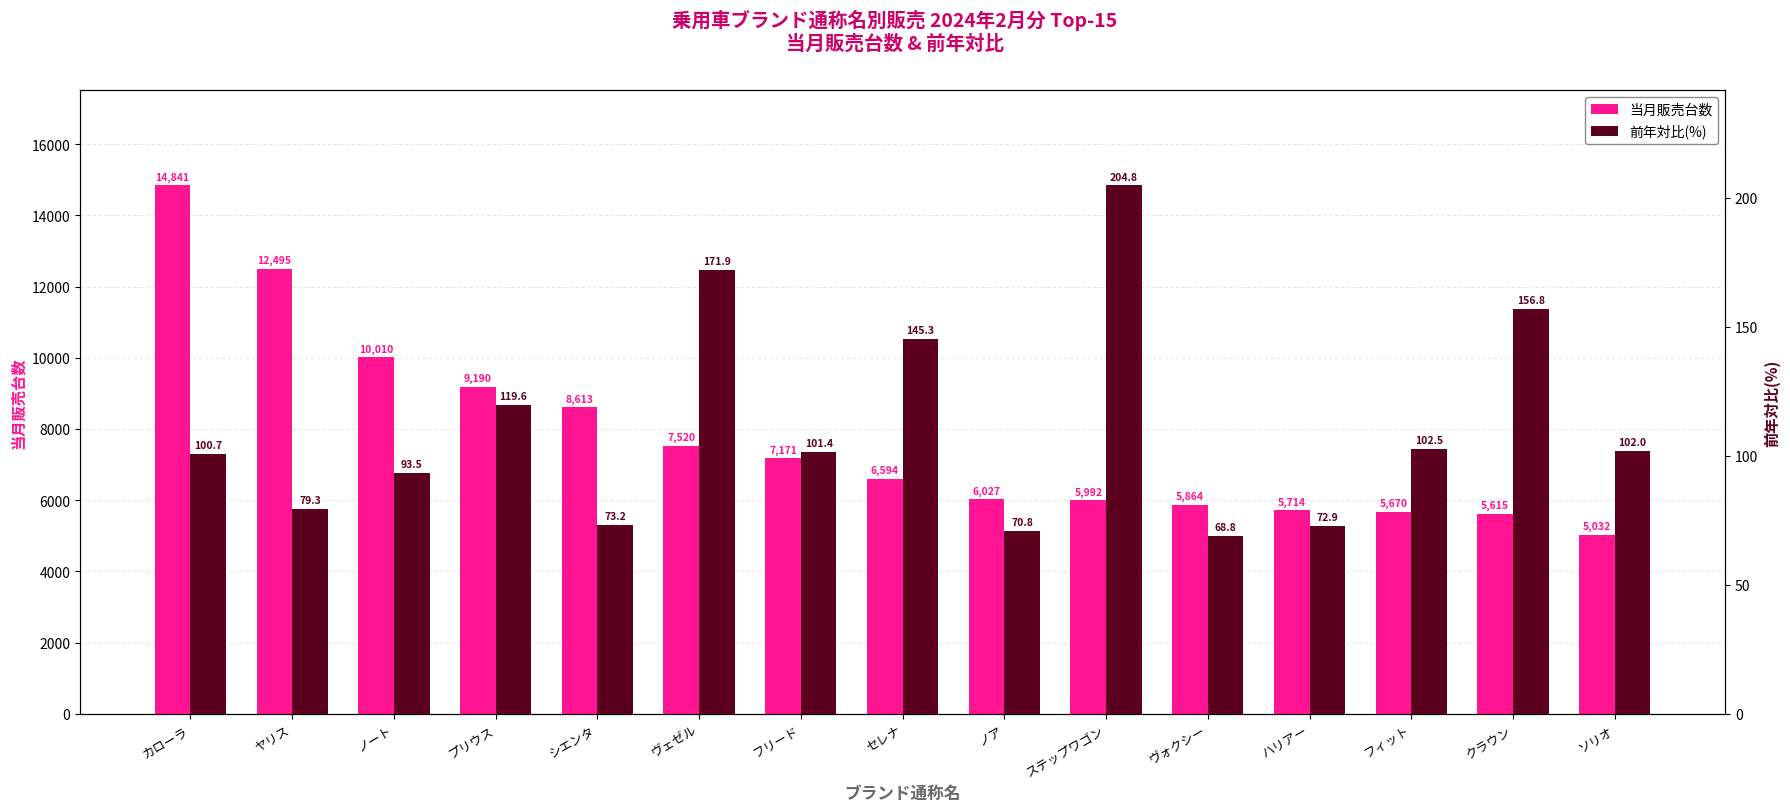

How many values in the 当月販売台数 series are below 6594?

7